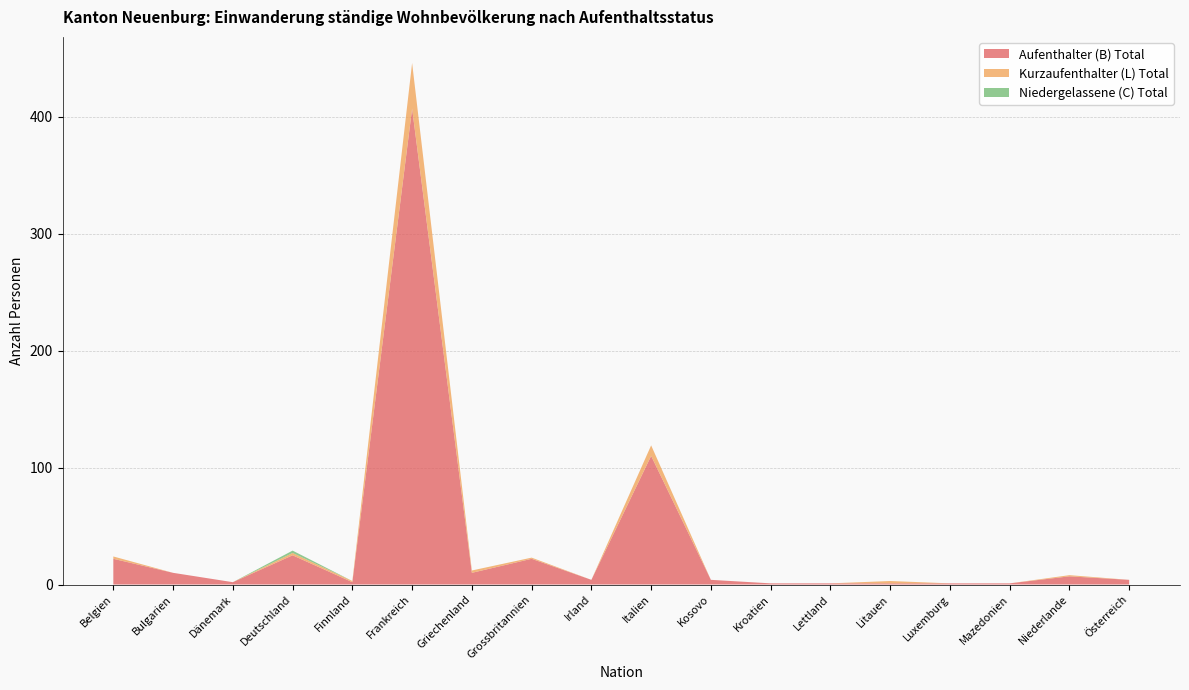

Reading right to left, transcribe all the data shown in this chart.

Aufenthalter (B) Total: Österreich=4	Niederlande=7	Mazedonien=1	Luxemburg=1	Litauen=1	Lettland=1	Kroatien=1	Kosovo=4	Italien=110	Irland=4	Grossbritannien=22	Griechenland=10	Frankreich=407	Finnland=2	Deutschland=25	Dänemark=2	Bulgarien=10	Belgien=22
Kurzaufenthalter (L) Total: Österreich=0	Niederlande=1	Mazedonien=0	Luxemburg=0	Litauen=2	Lettland=0	Kroatien=0	Kosovo=0	Italien=9	Irland=0	Grossbritannien=1	Griechenland=2	Frankreich=39	Finnland=1	Deutschland=2	Dänemark=0	Bulgarien=0	Belgien=2
Niedergelassene (C) Total: Österreich=0	Niederlande=0	Mazedonien=0	Luxemburg=0	Litauen=0	Lettland=0	Kroatien=0	Kosovo=0	Italien=0	Irland=0	Grossbritannien=0	Griechenland=0	Frankreich=0	Finnland=0	Deutschland=2	Dänemark=0	Bulgarien=0	Belgien=0